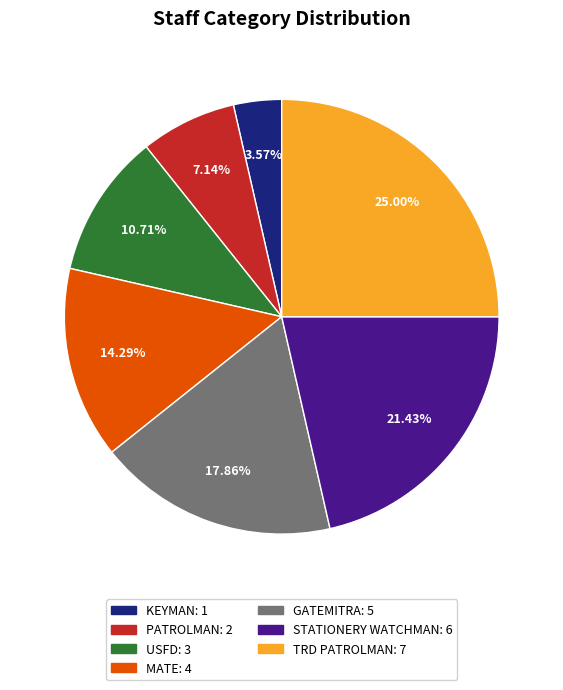

To the nearest percent, what is the average slice percentage?

14%